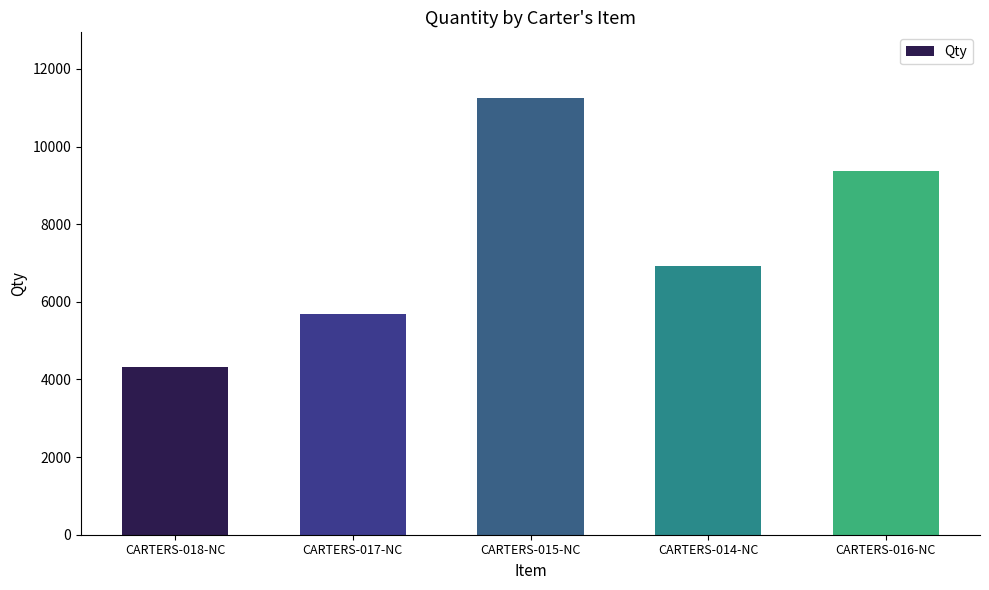

The chart shows a value of 5688 at CARTERS-017-NC. True or false?

True